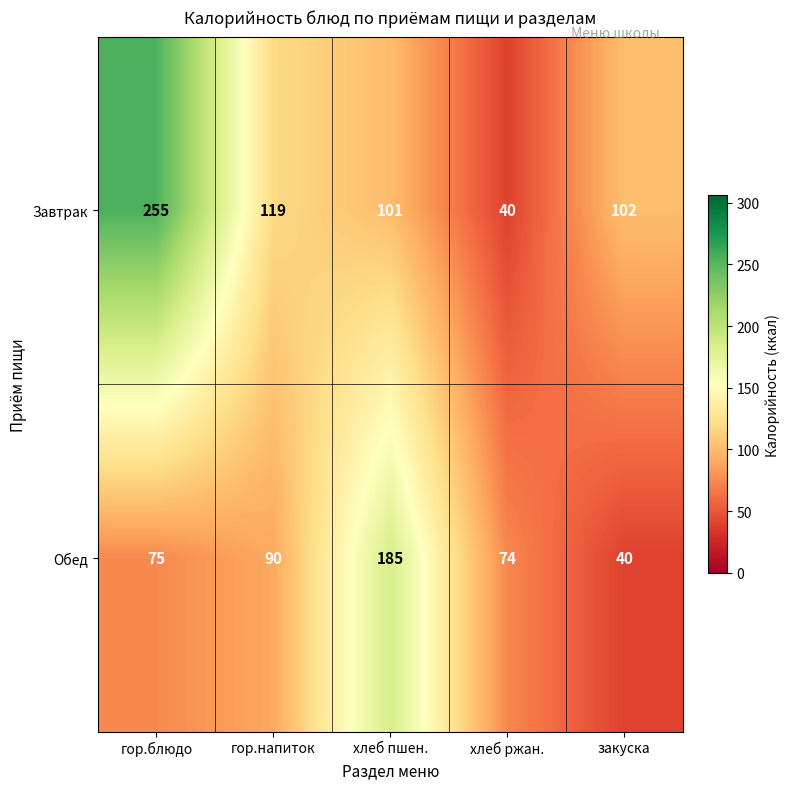

Which series changed the most between гор.напиток and хлеб ржан.?

Завтрак